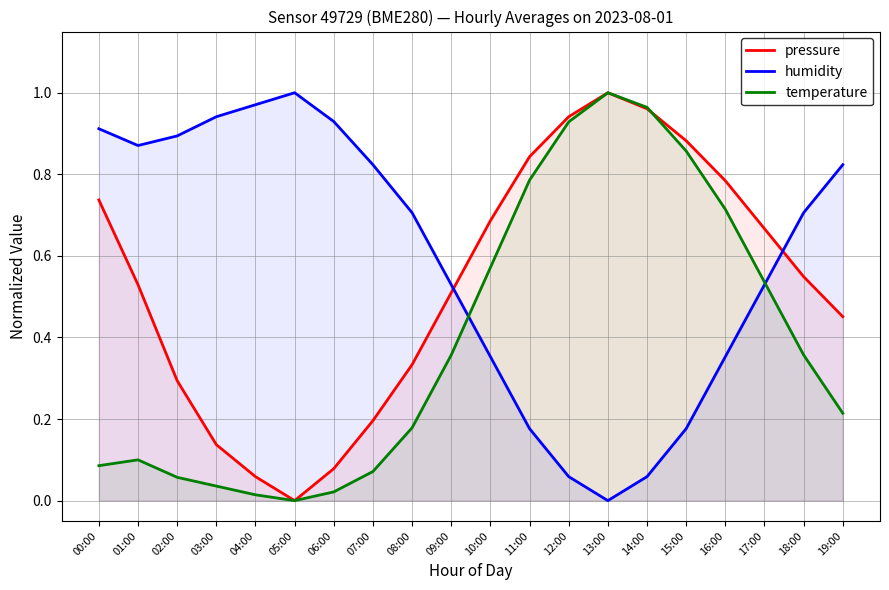

Reading left to right, extract all data points from this chart.

pressure: 0.7	0.5	0.3	0.1	0.1	0.0	0.1	0.2	0.3	0.5	0.7	0.8	0.9	1.0	1.0	0.9	0.8	0.7	0.5	0.5
humidity: 0.9	0.9	0.9	0.9	1.0	1.0	0.9	0.8	0.7	0.5	0.4	0.2	0.1	0.0	0.1	0.2	0.4	0.5	0.7	0.8
temperature: 0.1	0.1	0.1	0.0	0.0	0.0	0.0	0.1	0.2	0.4	0.6	0.8	0.9	1.0	1.0	0.9	0.7	0.5	0.4	0.2